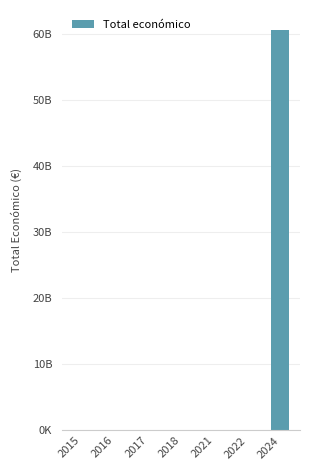

Are the bars horizontal?

No